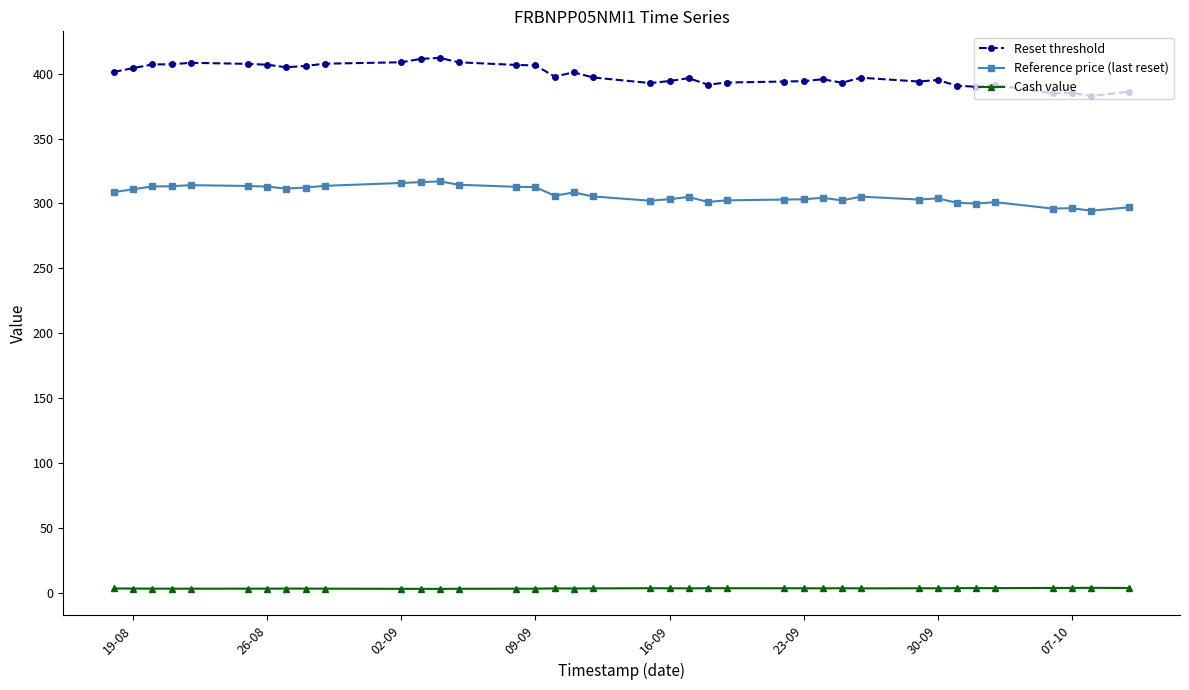

What is the greatest value displayed?

412.1